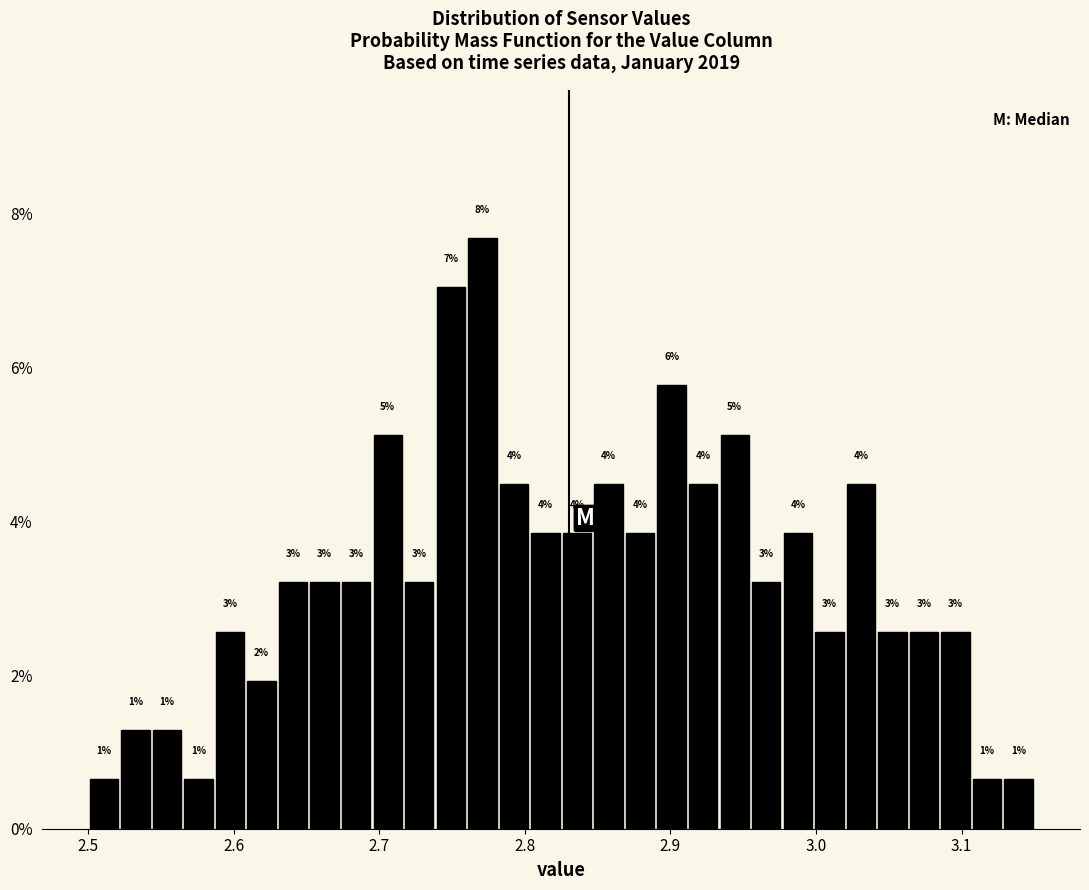

Around what value on the x-axis is the tallest bar? Give the approximate position of its centre, as read against the axis.

2.77